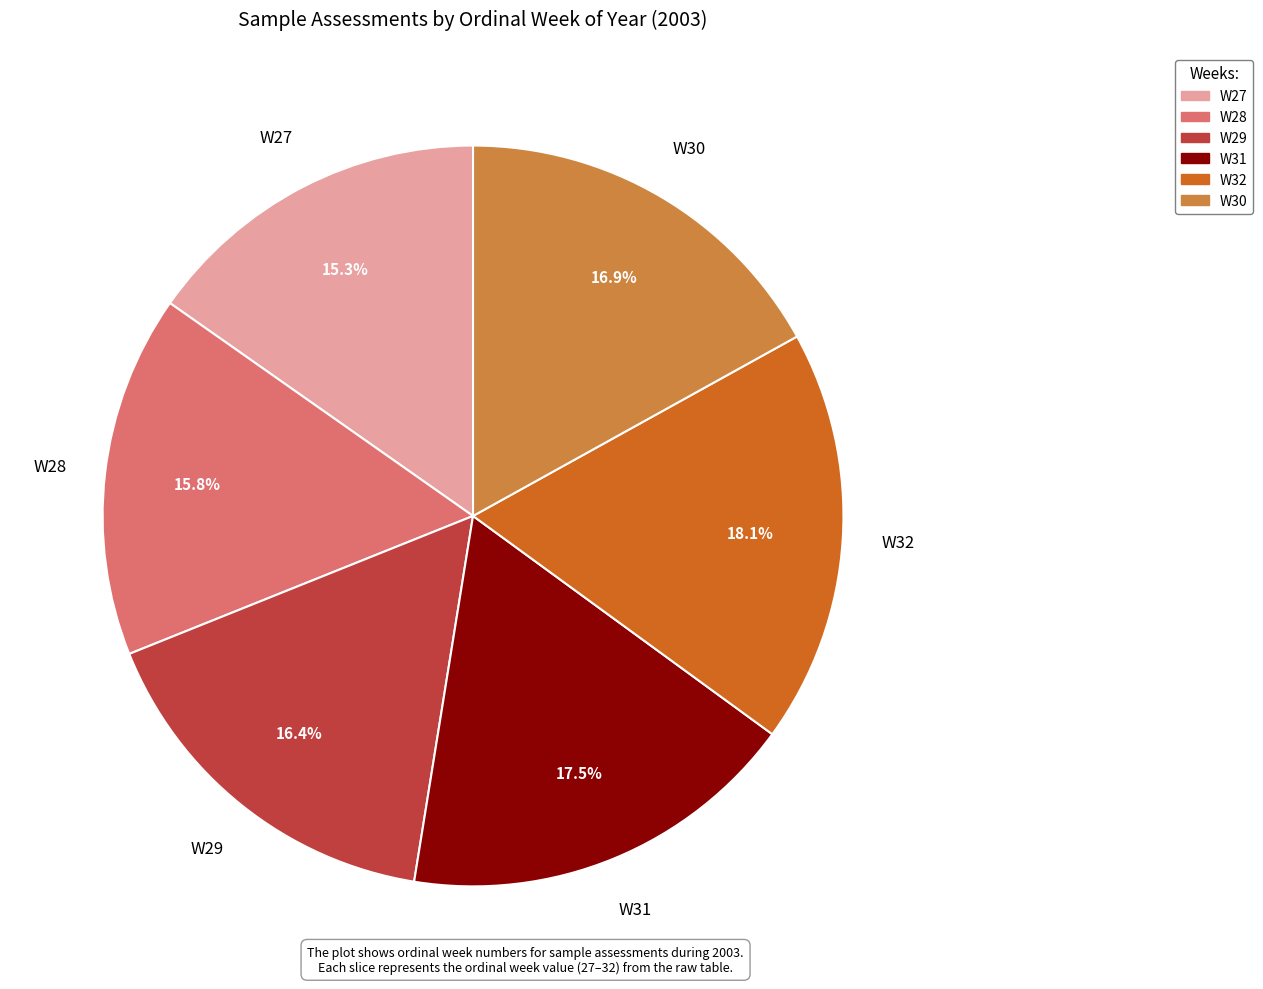

What percentage is NOT represented by W29?

83.6%